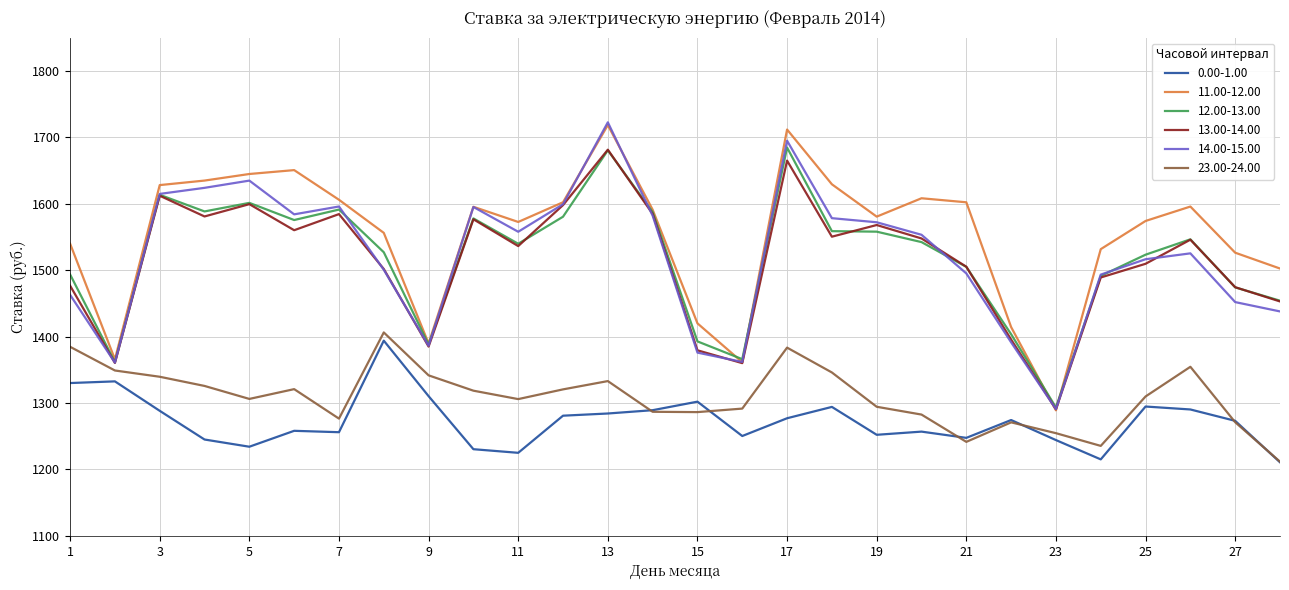

What is the lowest value of the 23.00-24.00 series?

1211.7